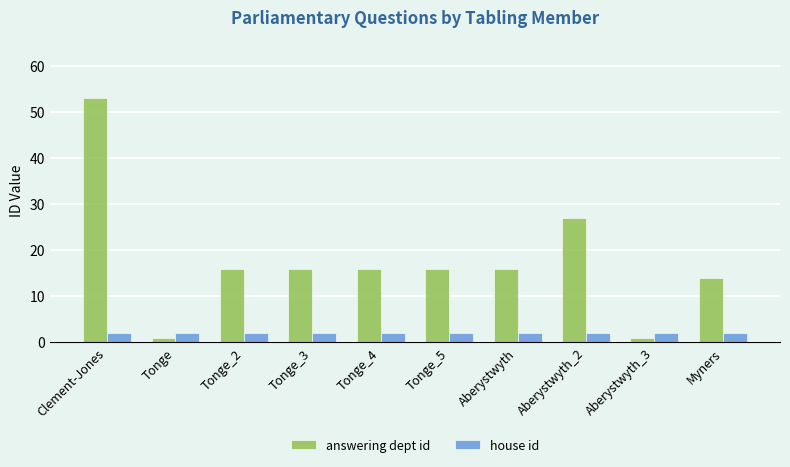

Is the value of answering dept id at Tonge_2 greater than the value of house id at Myners?

Yes